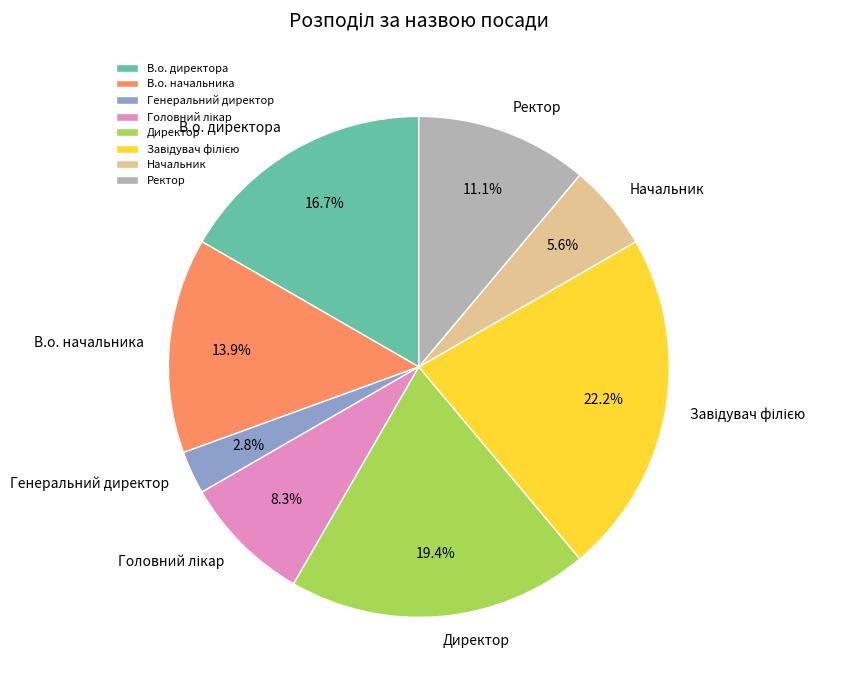

To the nearest percent, what percentage of the pie is Директор?

19%